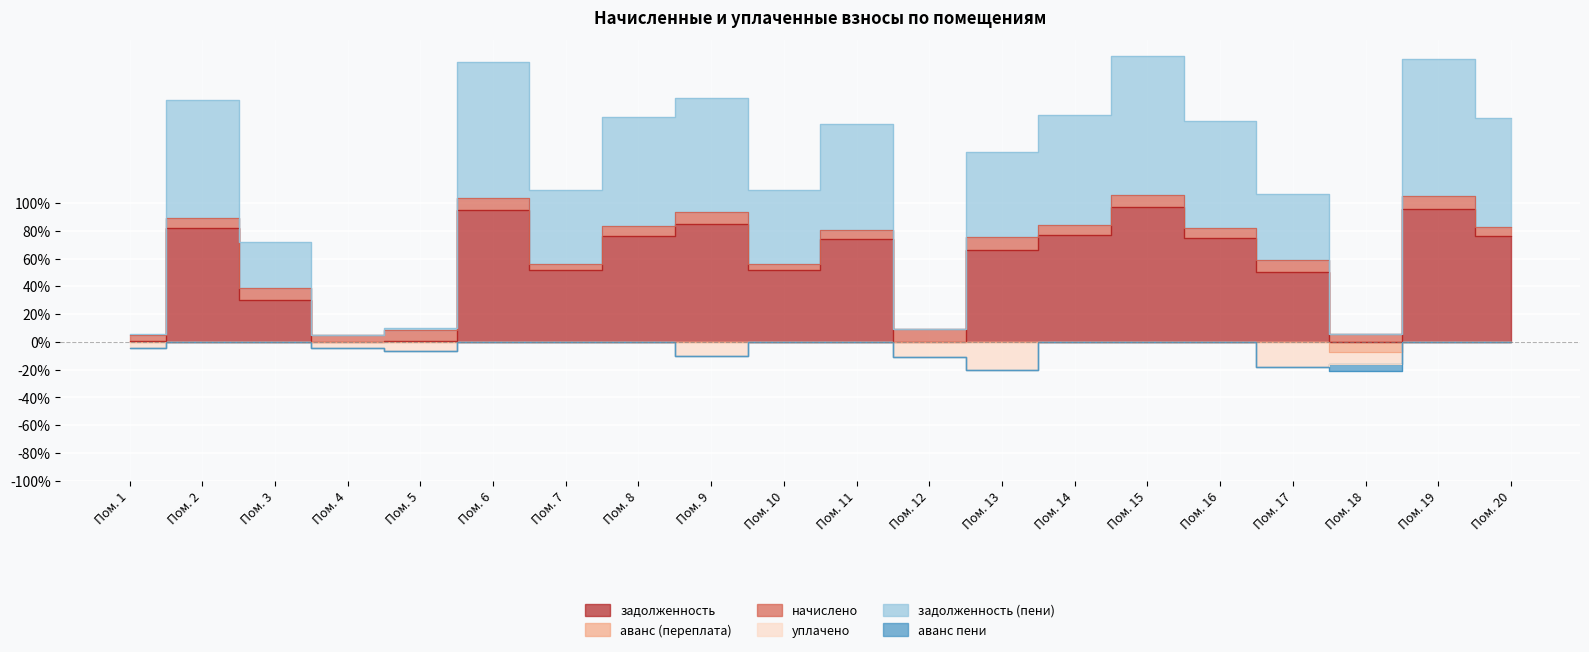

True or false: задолженность (пени) has more than 0 interior local peaks.

True